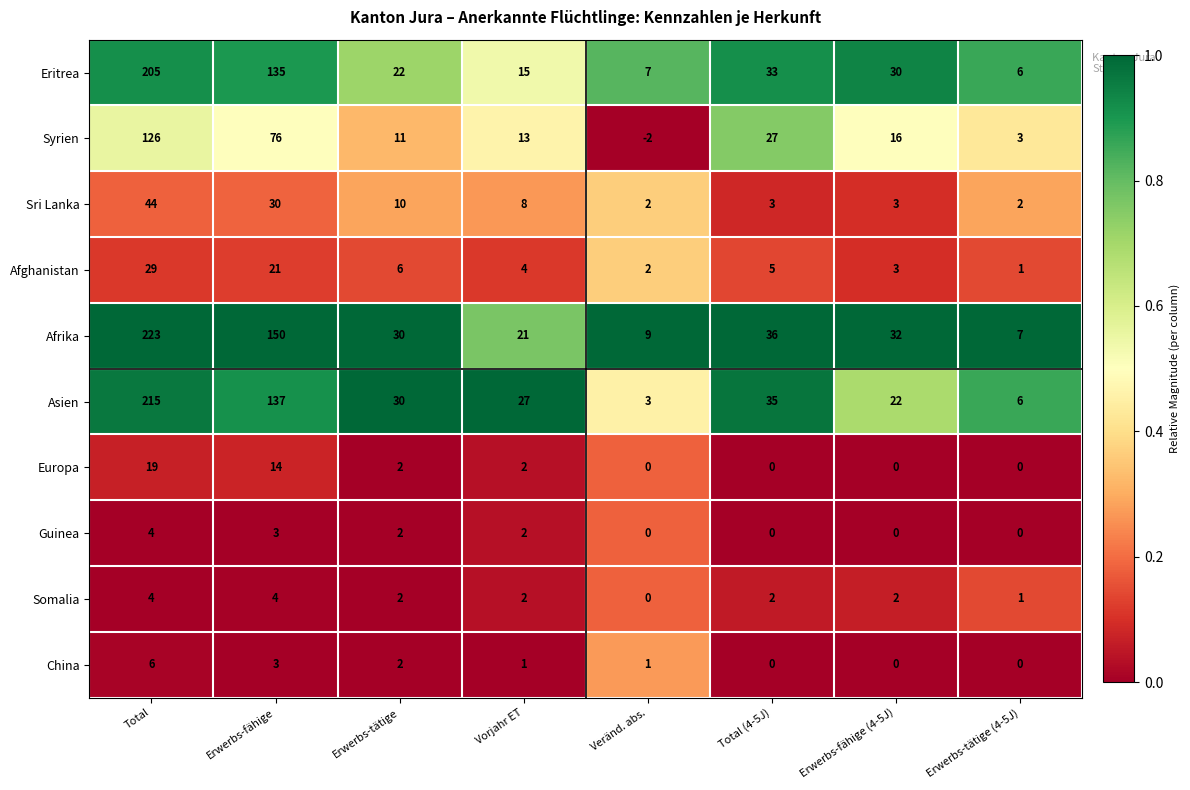

What is the total value across all series at Total (4-5J)?

141